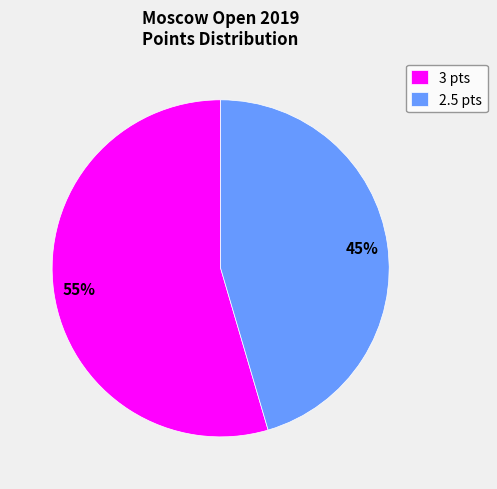

Is it true that 2.5 pts is 57% of the pie?

False